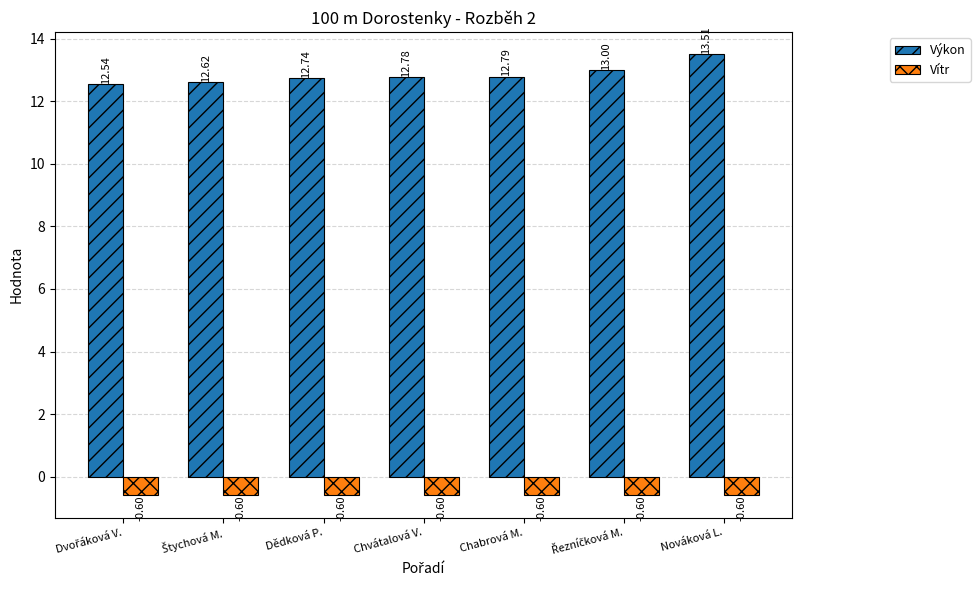

Reading right to left, what are all the values shown in this chart?

Výkon: 13.5	13.0	12.8	12.8	12.7	12.6	12.5
Vítr: -0.6	-0.6	-0.6	-0.6	-0.6	-0.6	-0.6